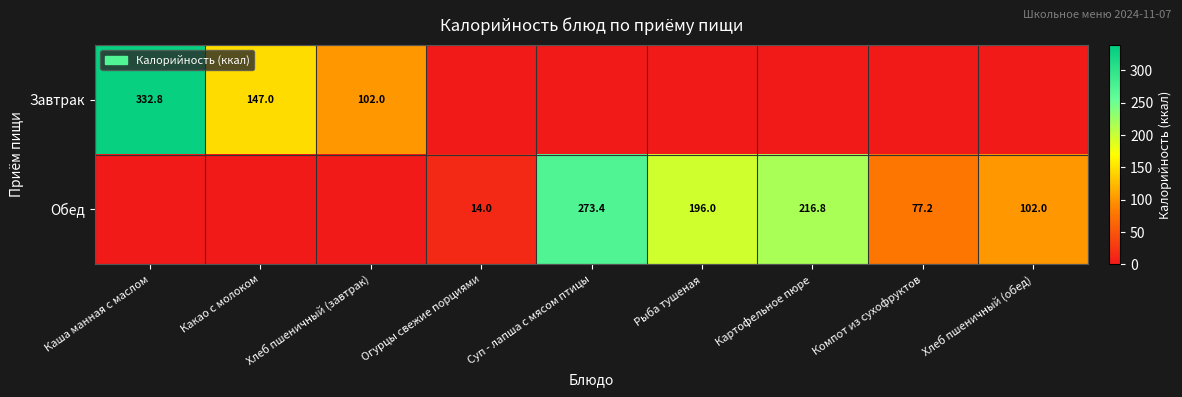

At how many categories does at least one series exceed 190?

4